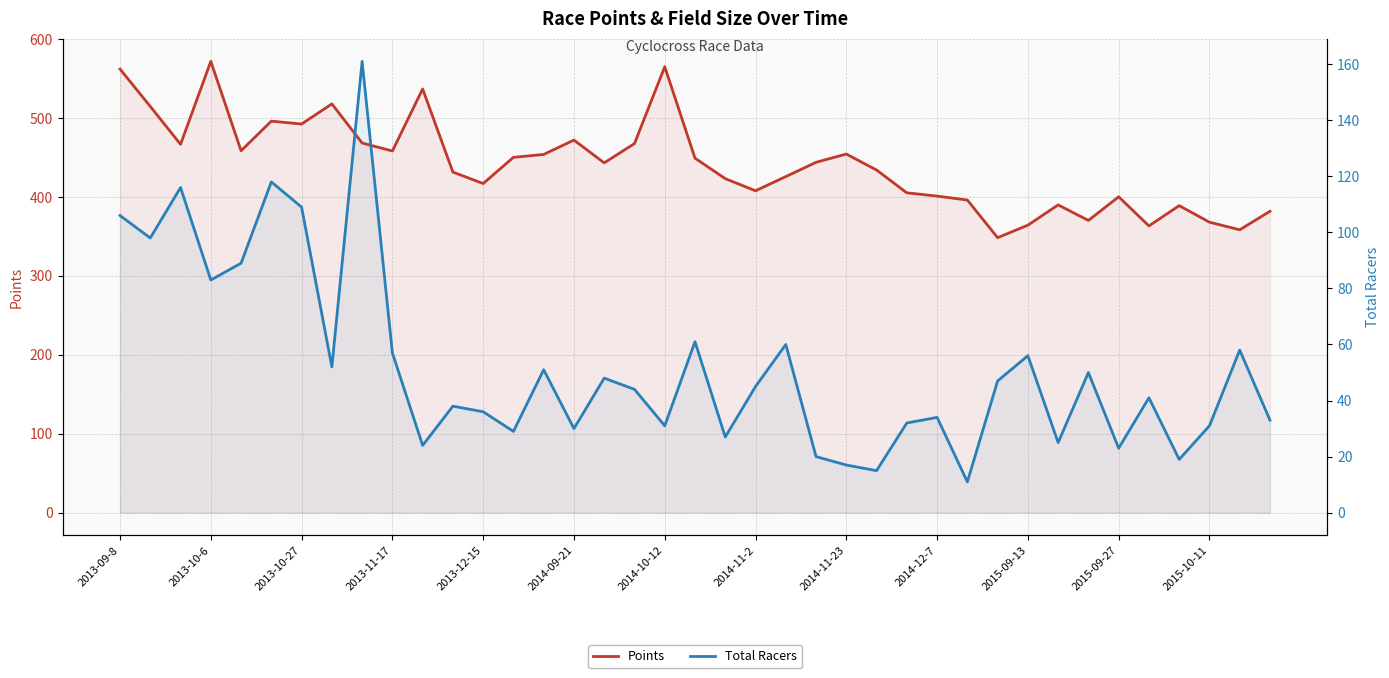

What is the difference between the highest and lowest values at 32?

320.2